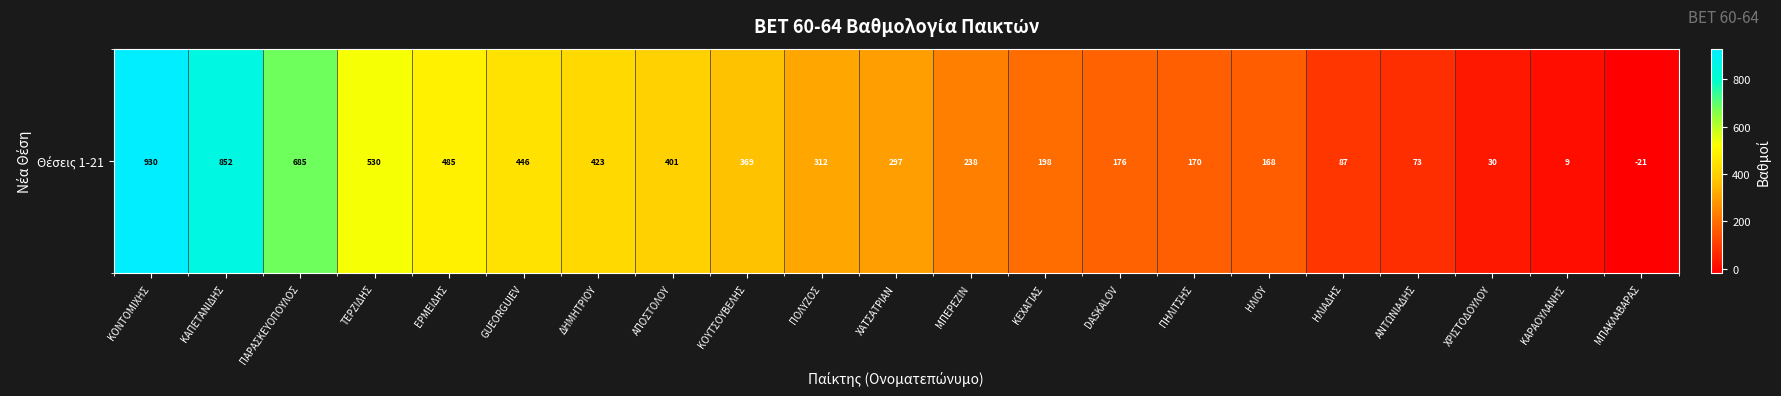

Which category has the lowest value across all series?

ΜΠΑΚΛΑΒΑΡΑΣ